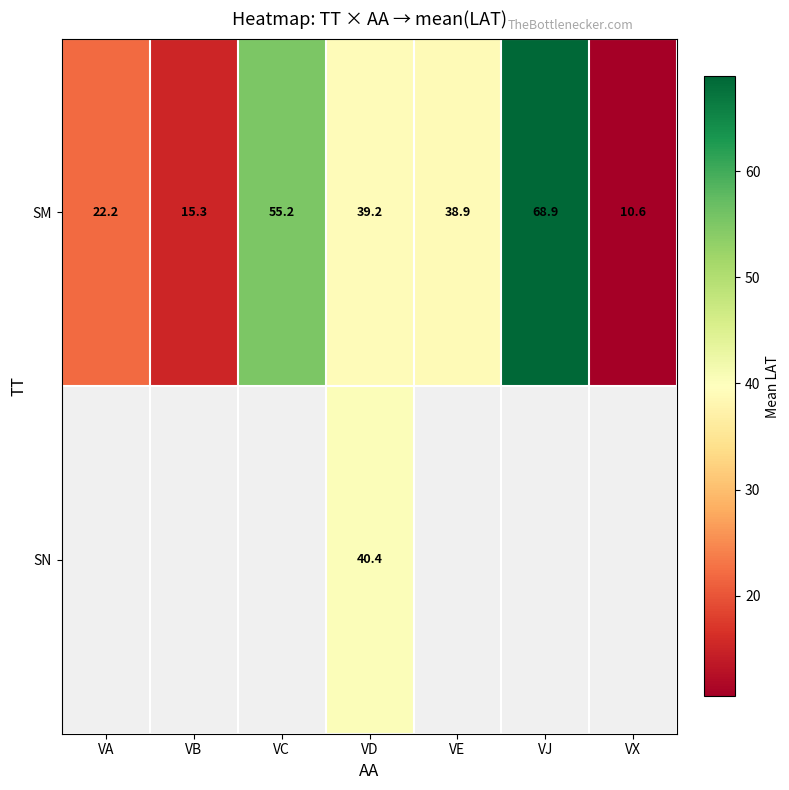

Count the number of data series in this chart.

2